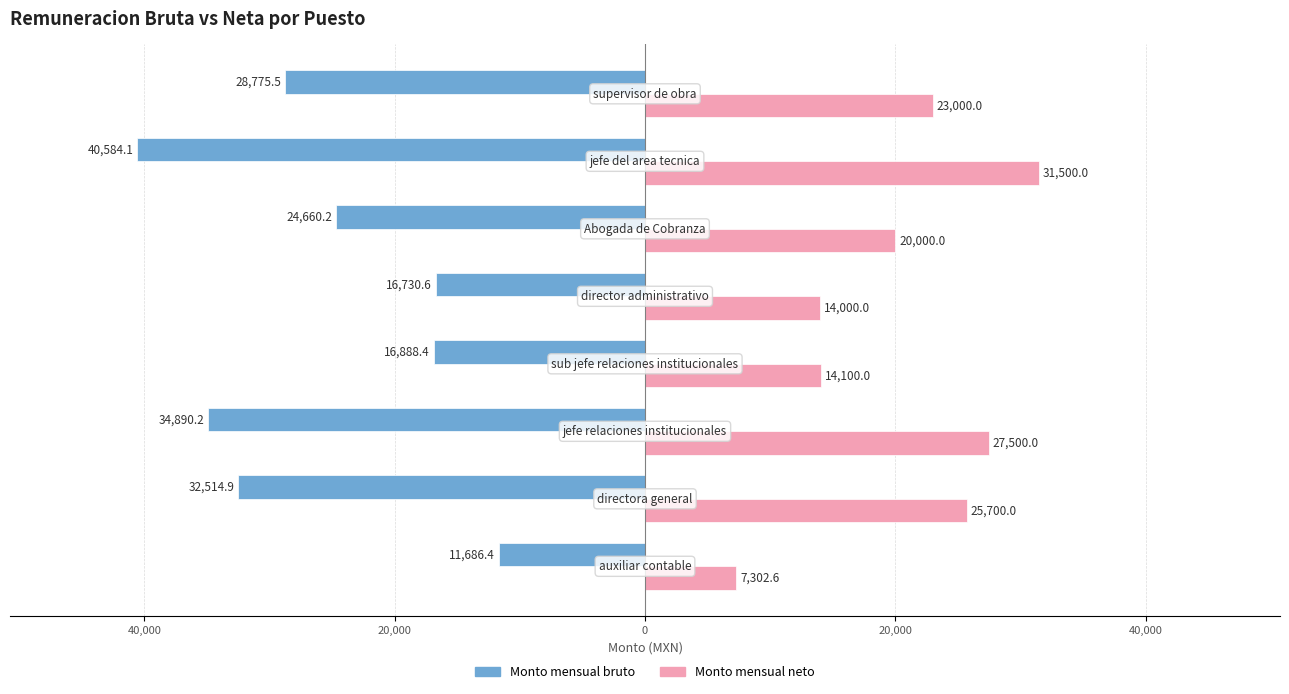

What is the lowest value of the Monto mensual bruto series?

-40584.1